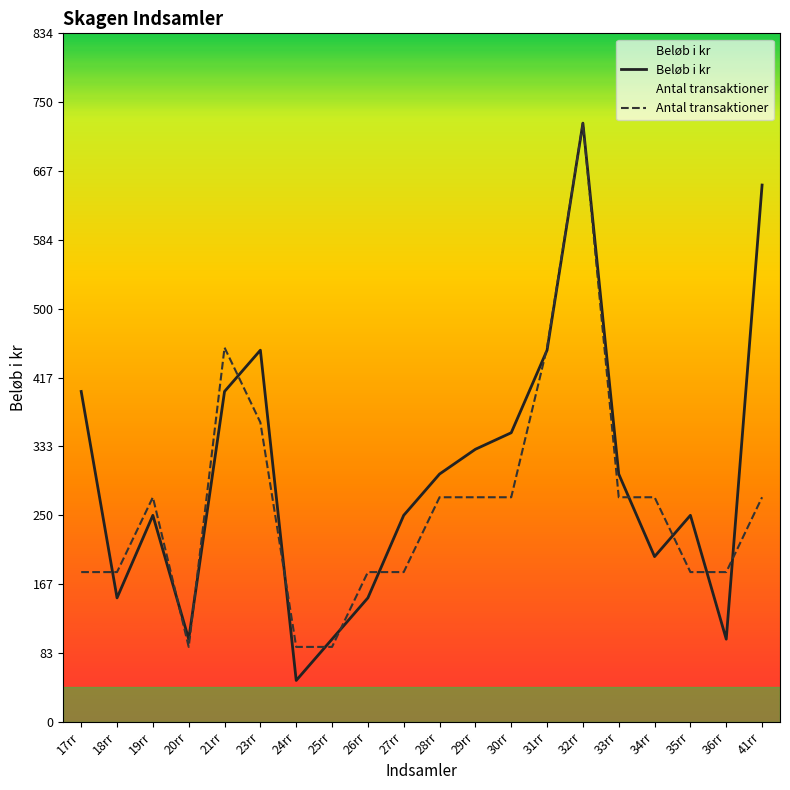

At 26rr, list the series in order from largest to smallest.

Antal transaktioner, Beløb i kr